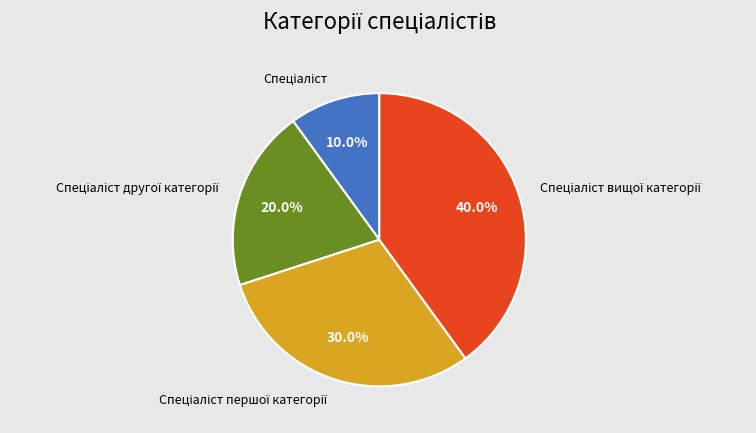

How many slices are in this pie chart?

4